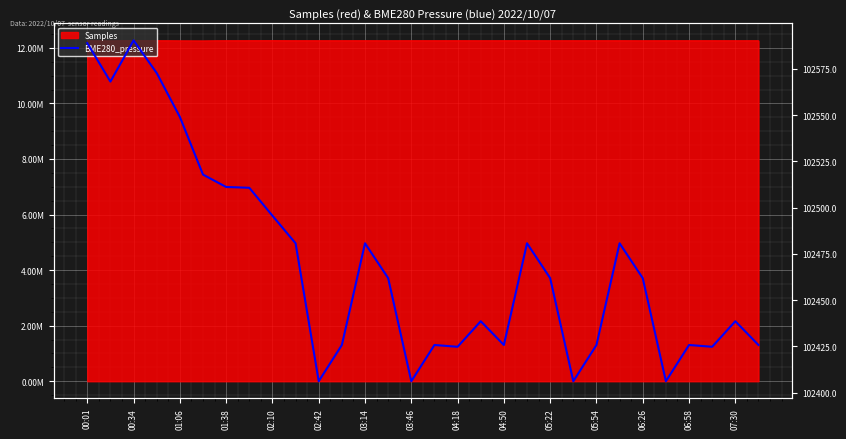

The chart shows a value of 166184.4 at 27. True or false?

False